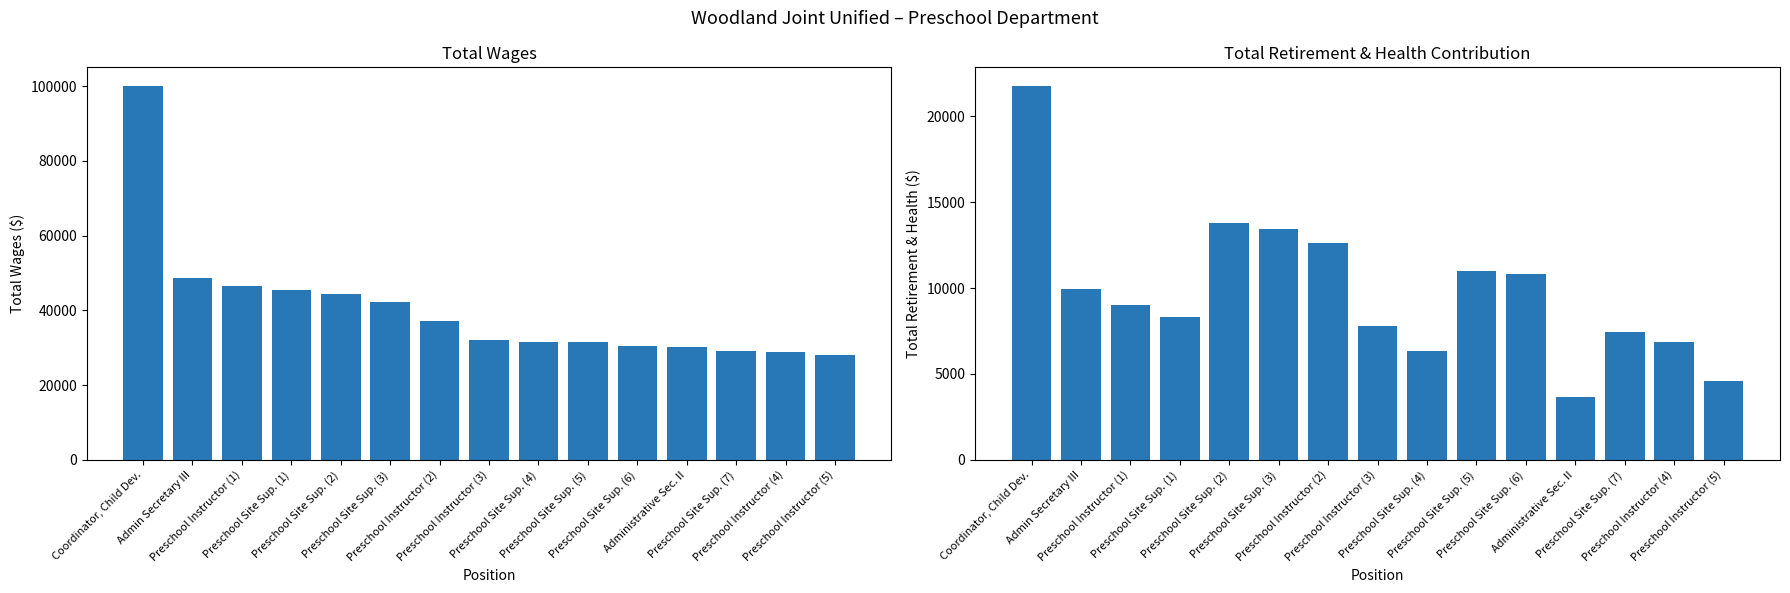

How many bars are there in each group?

2